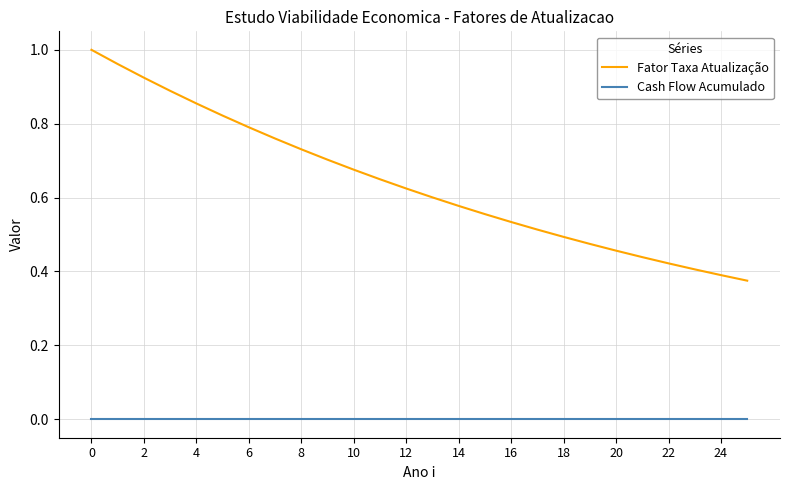

True or false: Cash Flow Acumulado and Fator Taxa Atualização intersect in this chart.

False